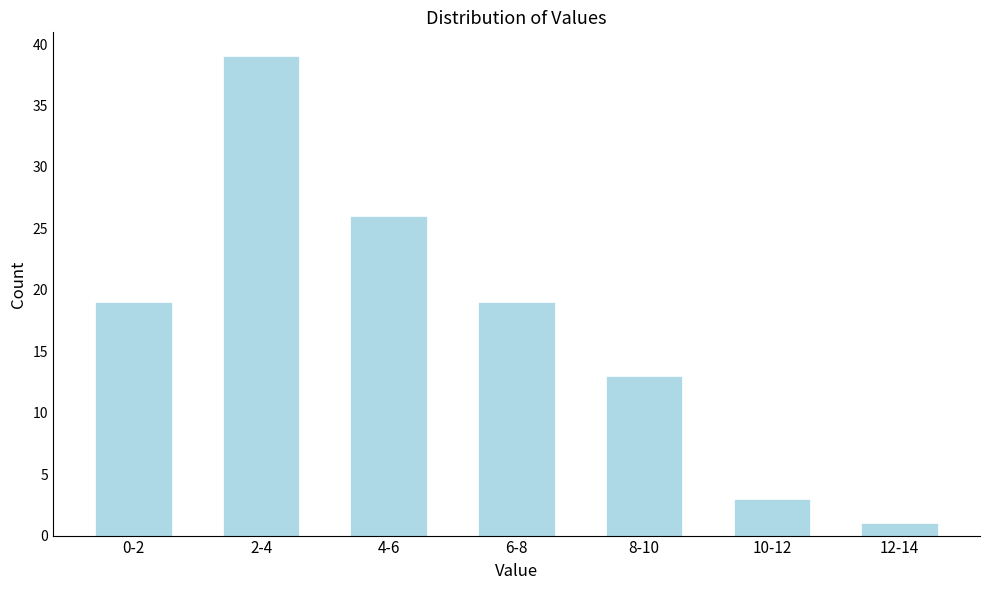

Reading right to left, extract all data points from this chart.

12-14=1	10-12=3	8-10=13	6-8=19	4-6=26	2-4=39	0-2=19